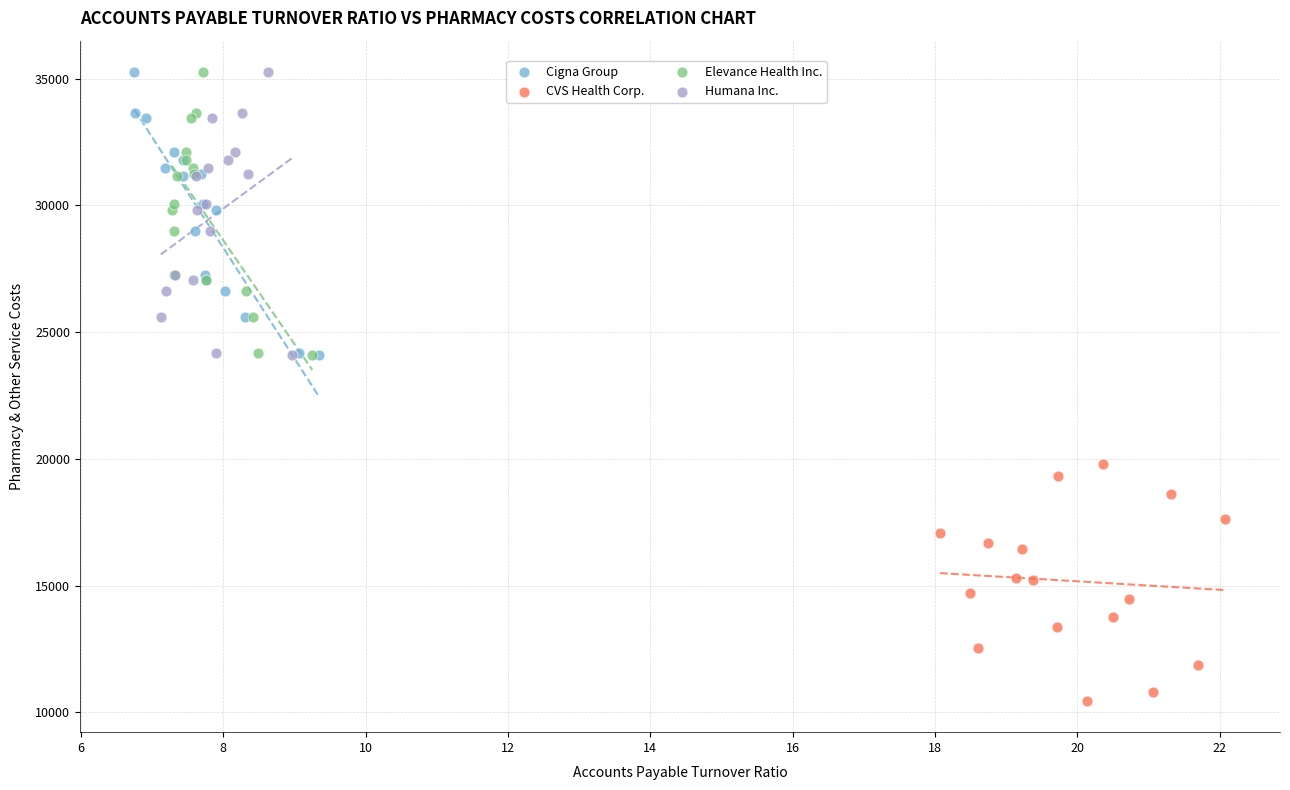

Which series reaches the minimum Y coordinate?

CVS Health Corp.